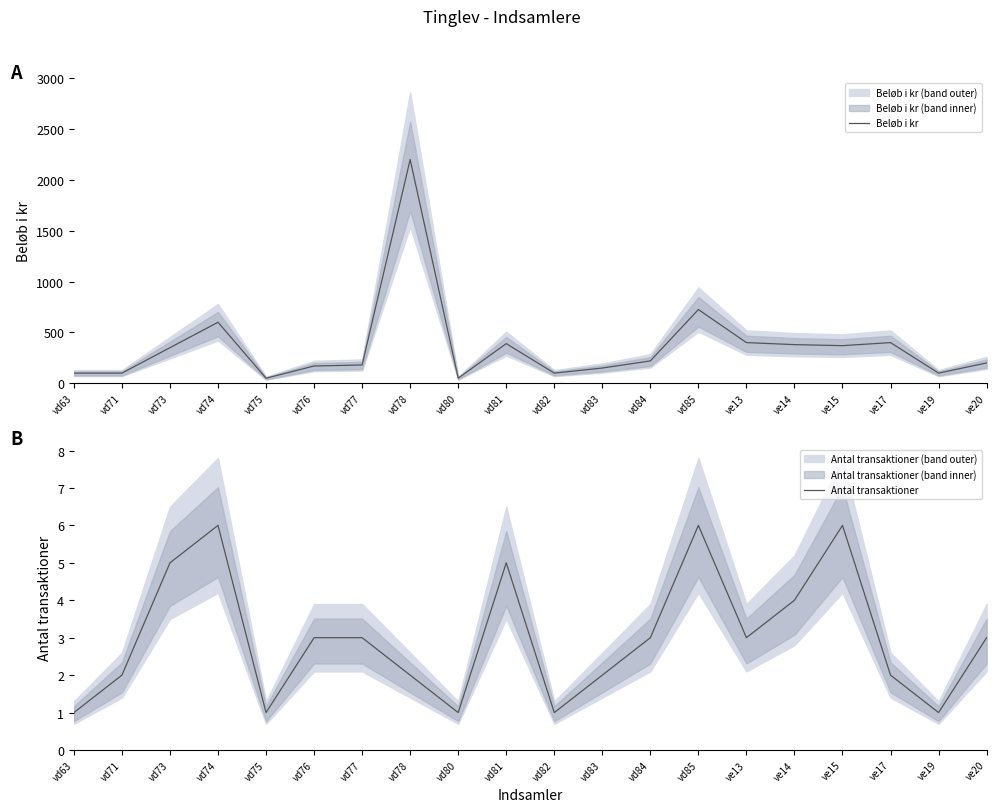

How many lines are shown in the chart?

2